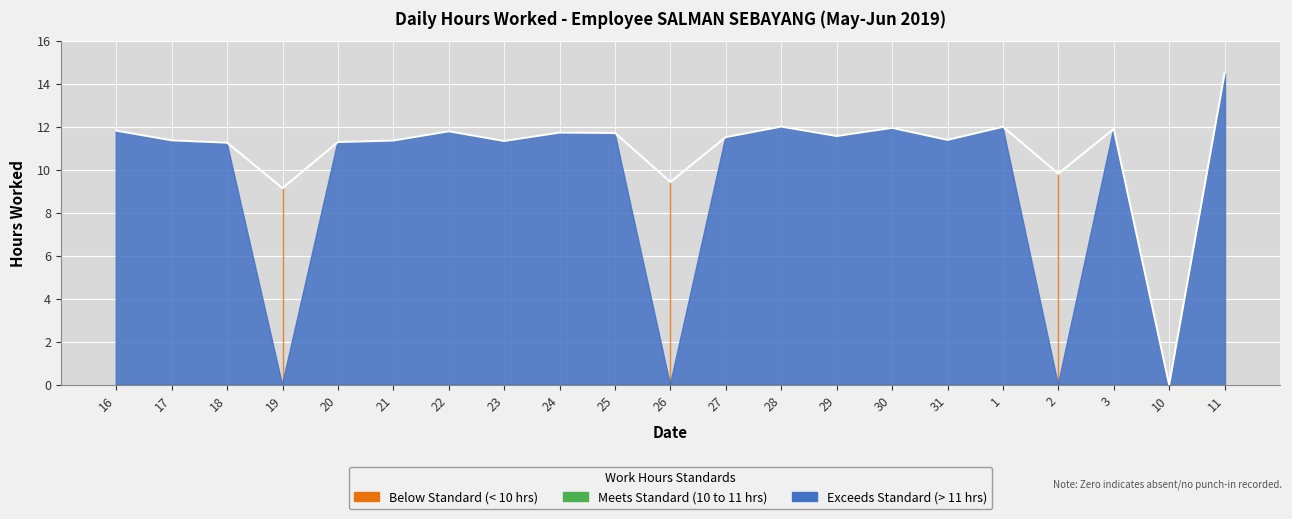

List the labels in order of value, smallest first.

10, 19, 26, 2, 18, 20, 23, 21, 17, 31, 27, 29, 25, 24, 22, 16, 3, 30, 1, 28, 11